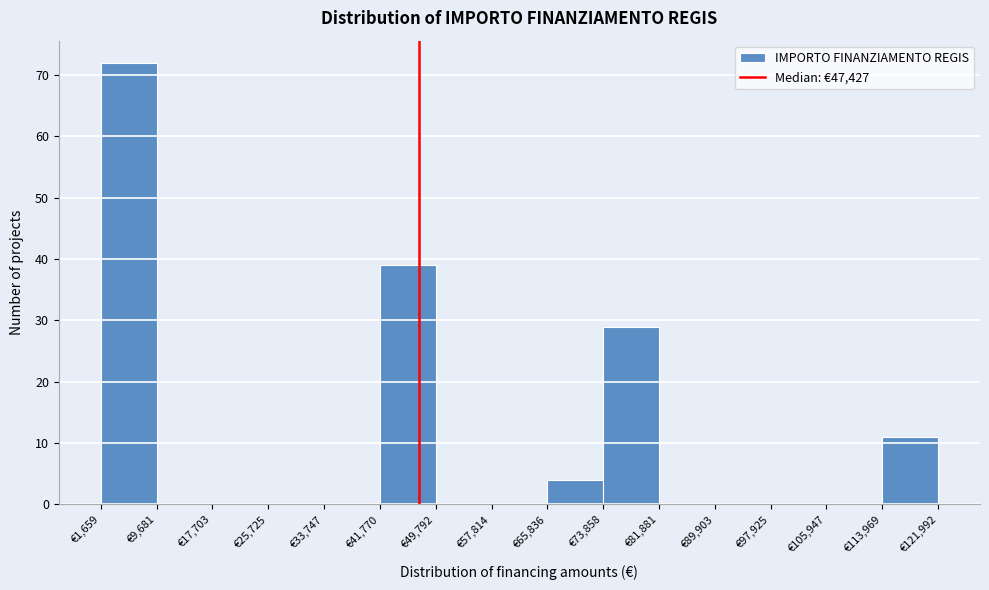

Reading left to right, list every bar in this chart as the range it spans on the x-axis followed by its height. Neither the bar edges nor the heights are printed on the chart, so give them approximately, as read against the axes.

2000 to 10000: 72
10000 to 18000: 0
18000 to 26000: 0
26000 to 34000: 0
34000 to 42000: 0
42000 to 50000: 39
50000 to 58000: 0
58000 to 66000: 0
66000 to 74000: 4
74000 to 82000: 29
82000 to 90000: 0
90000 to 98000: 0
98000 to 106000: 0
106000 to 114000: 0
114000 to 122000: 11